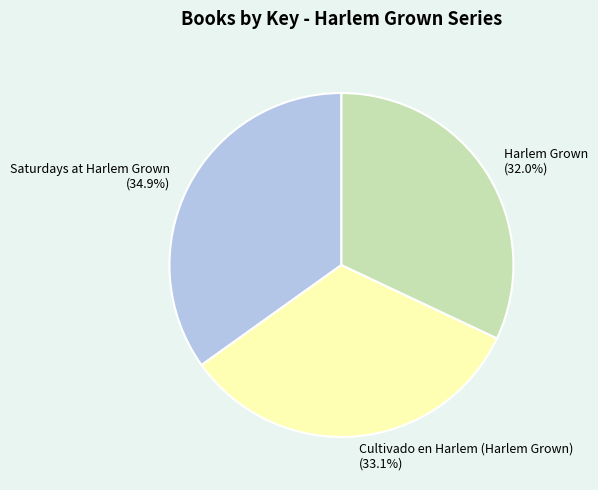

What is the ratio of the value at Cultivado en Harlem (Harlem Grown) to the value at Harlem Grown?

1.0